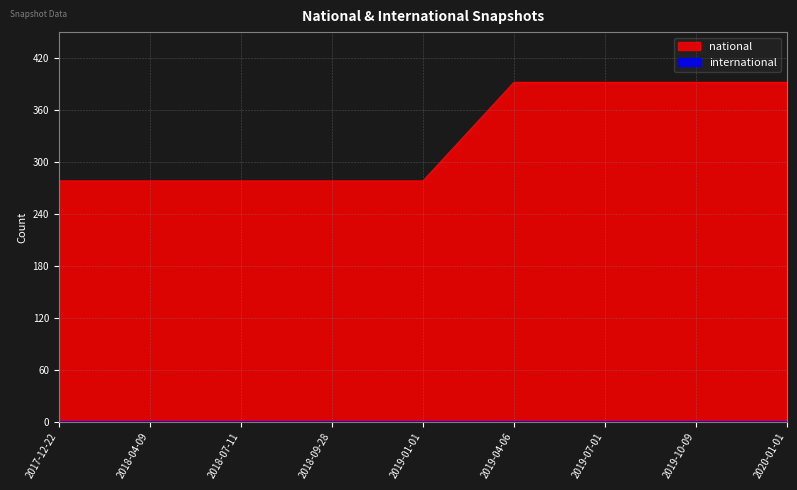

Rank the categories by value from lowest to highest.

2017-12-22, 2018-04-09, 2018-07-11, 2018-09-28, 2019-01-01, 2019-04-06, 2019-07-01, 2019-10-09, 2020-01-01